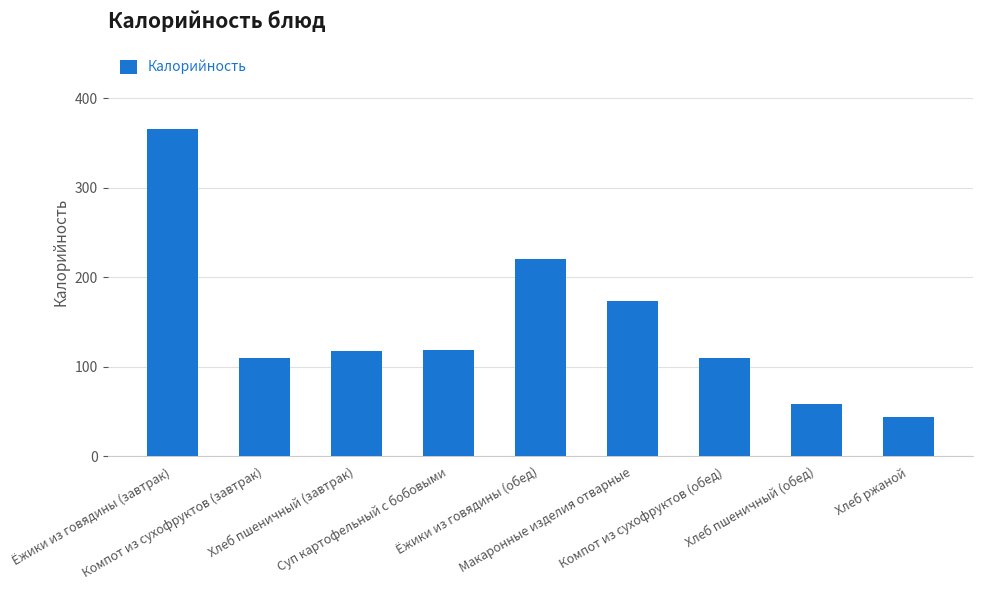

The chart shows a value of 291.7 at Макаронные изделия отварные. True or false?

False